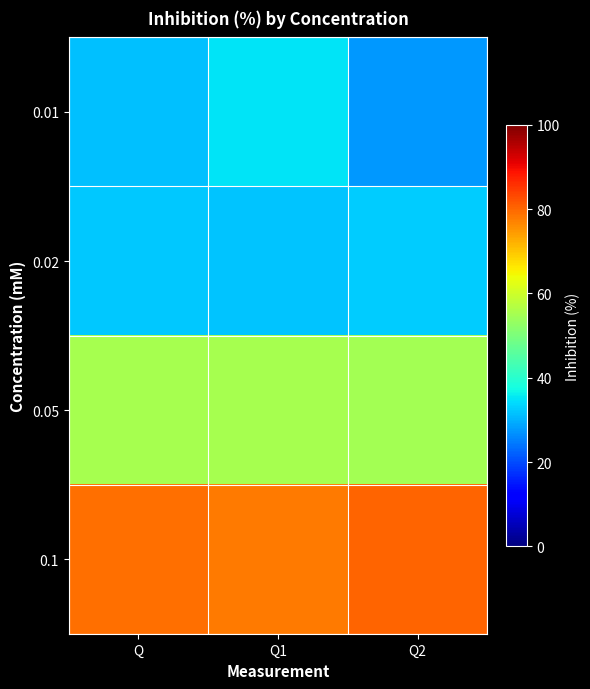

Reading left to right, extract all data points from this chart.

0.01: Q=31.3	Q1=34.9	Q2=27.7
0.02: Q=32.2	Q1=31.8	Q2=32.6
0.05: Q=55.2	Q1=55.3	Q2=55.1
0.1: Q=79.2	Q1=78.0	Q2=80.3